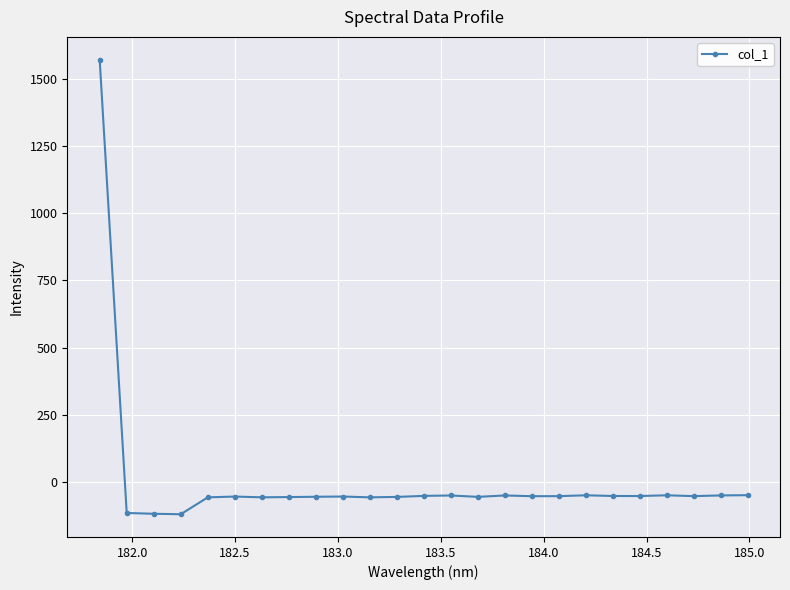

How many lines are shown in the chart?

1